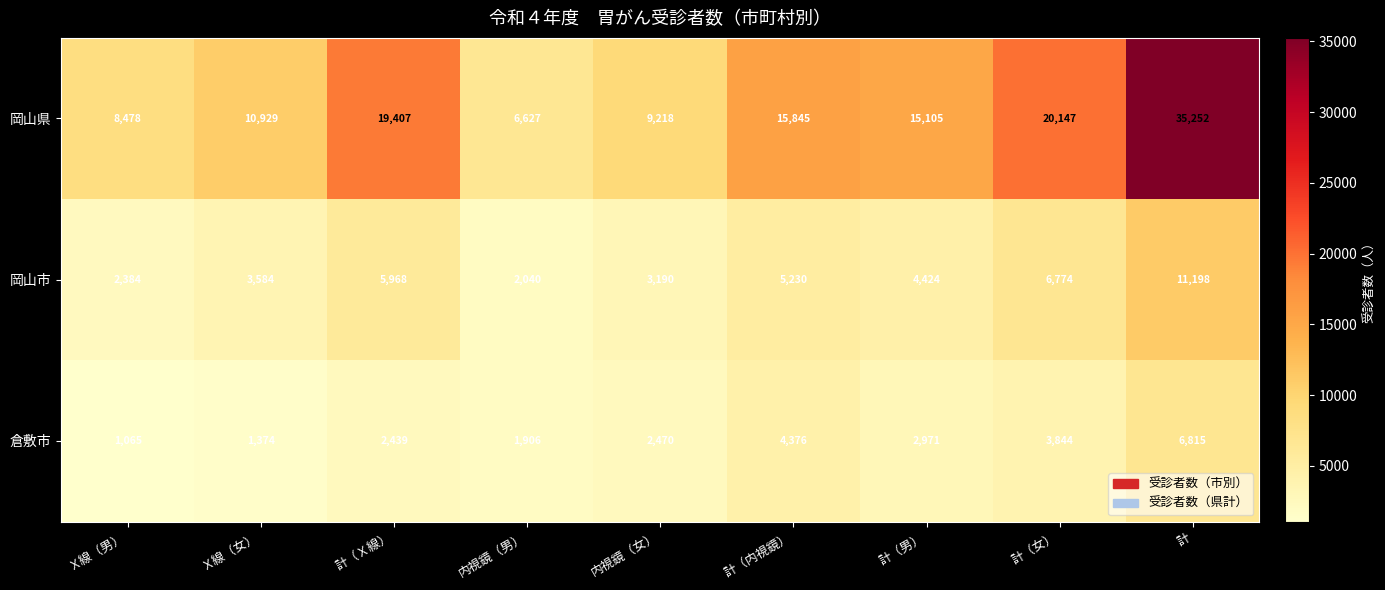

What is the difference between the highest and lowest values at 計（女）?

16303